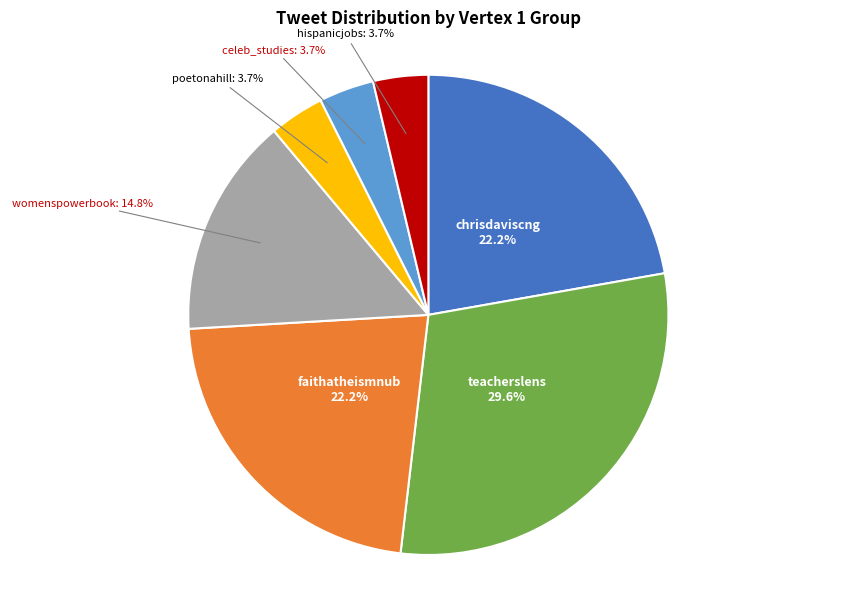

What percentage is the chrisdaviscng slice, to the nearest percent?

22%